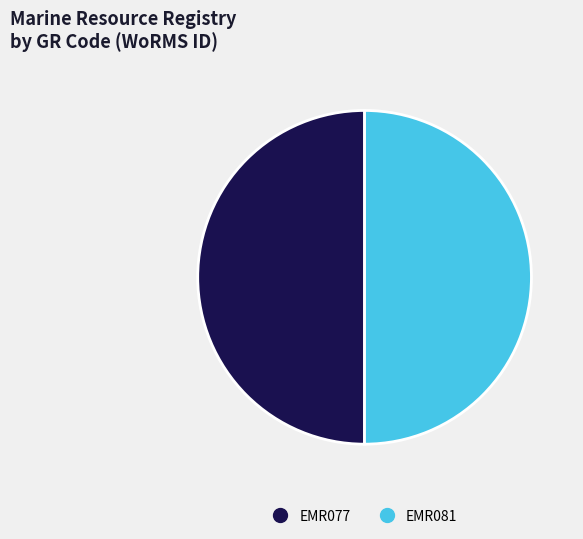

Do EMR077 and EMR081 together represent more than half of the pie?

Yes